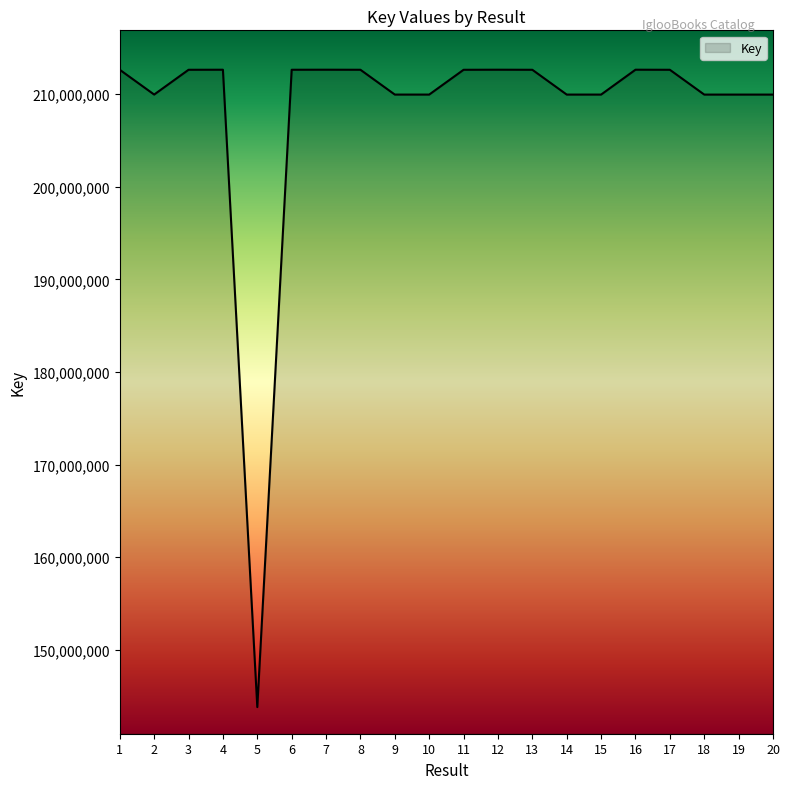

What value does the data have at 16?

212645494